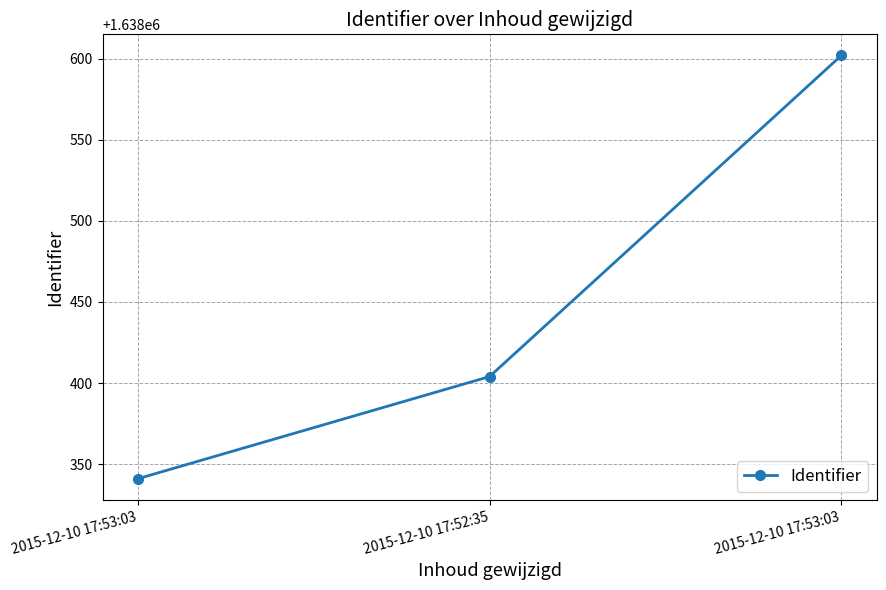

How many lines are shown in the chart?

1